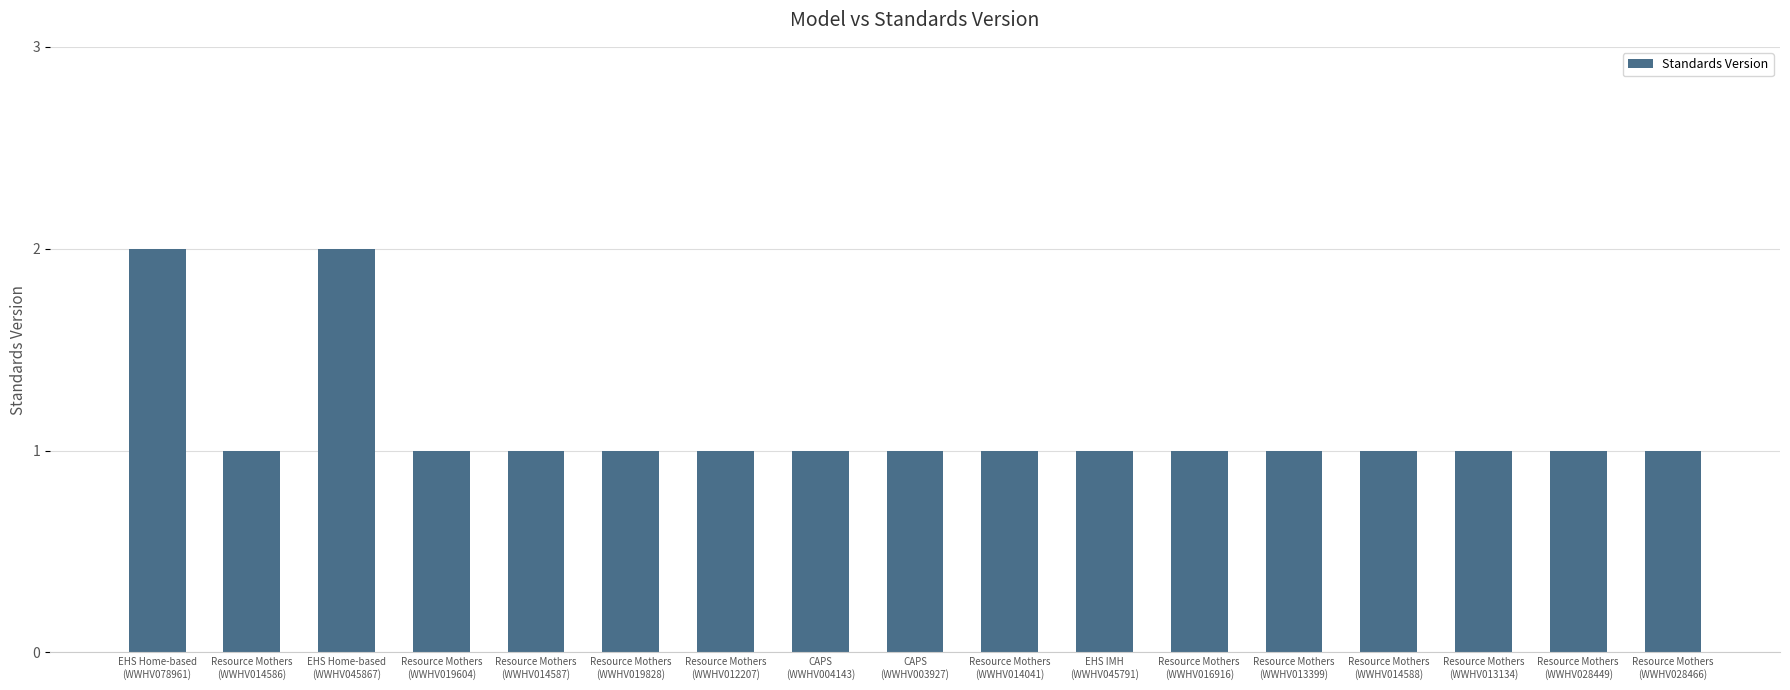

What is the value of the 2nd bar from the left?

1